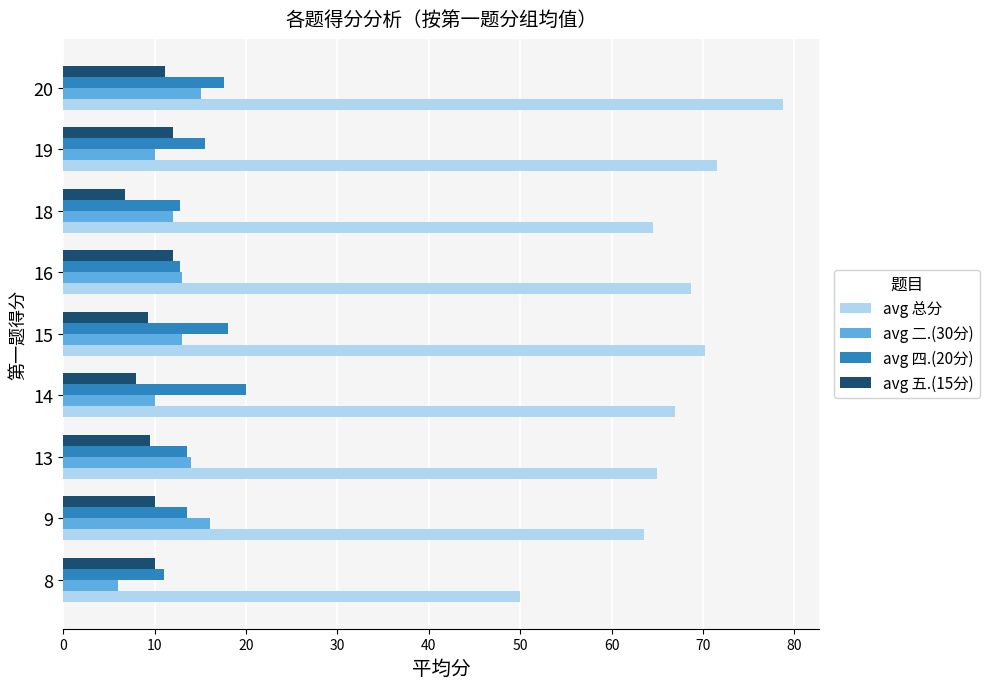

Which label corresponds to the largest value in the chart?

20